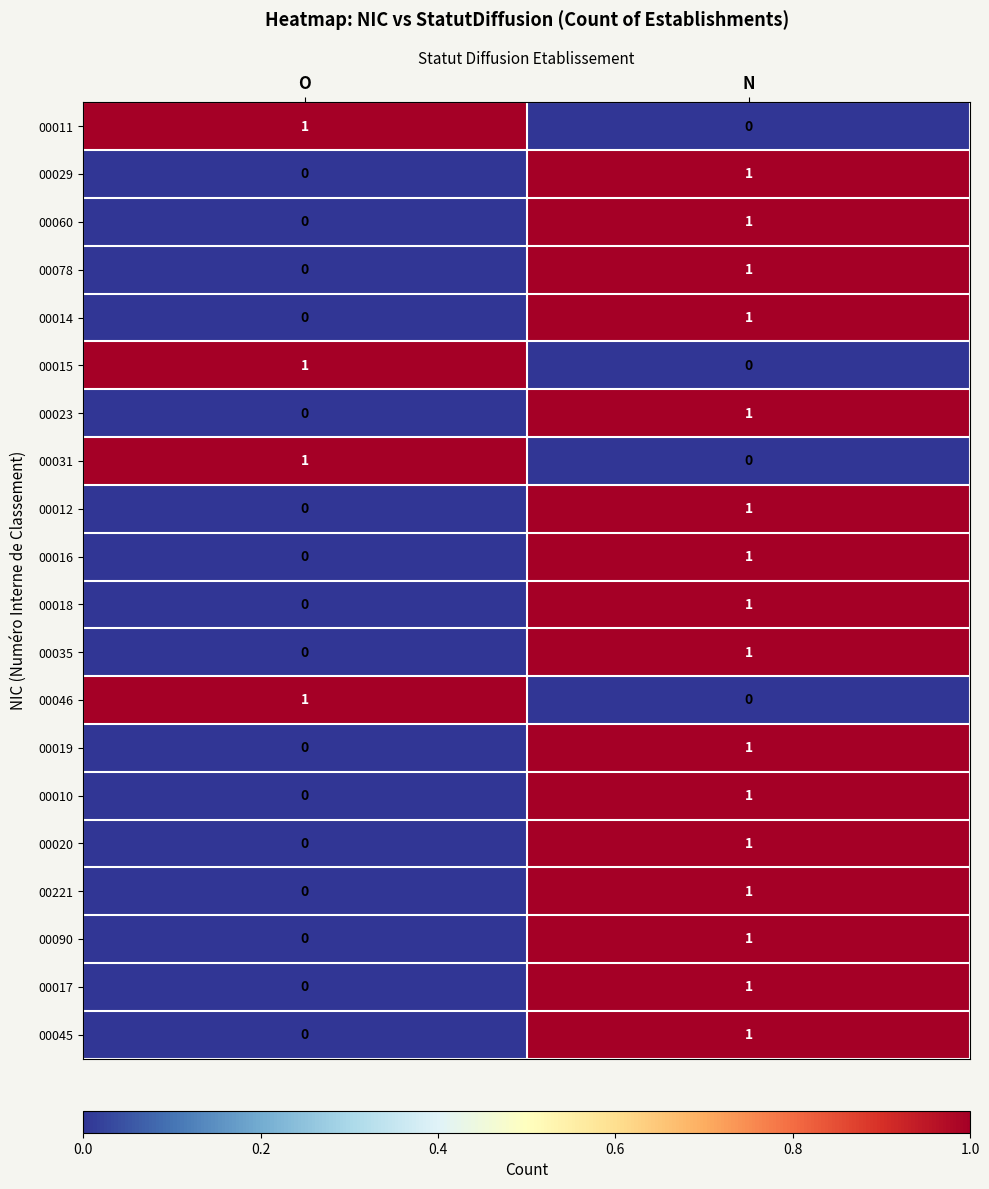

Rank the categories by 00045 value from lowest to highest.

O, N